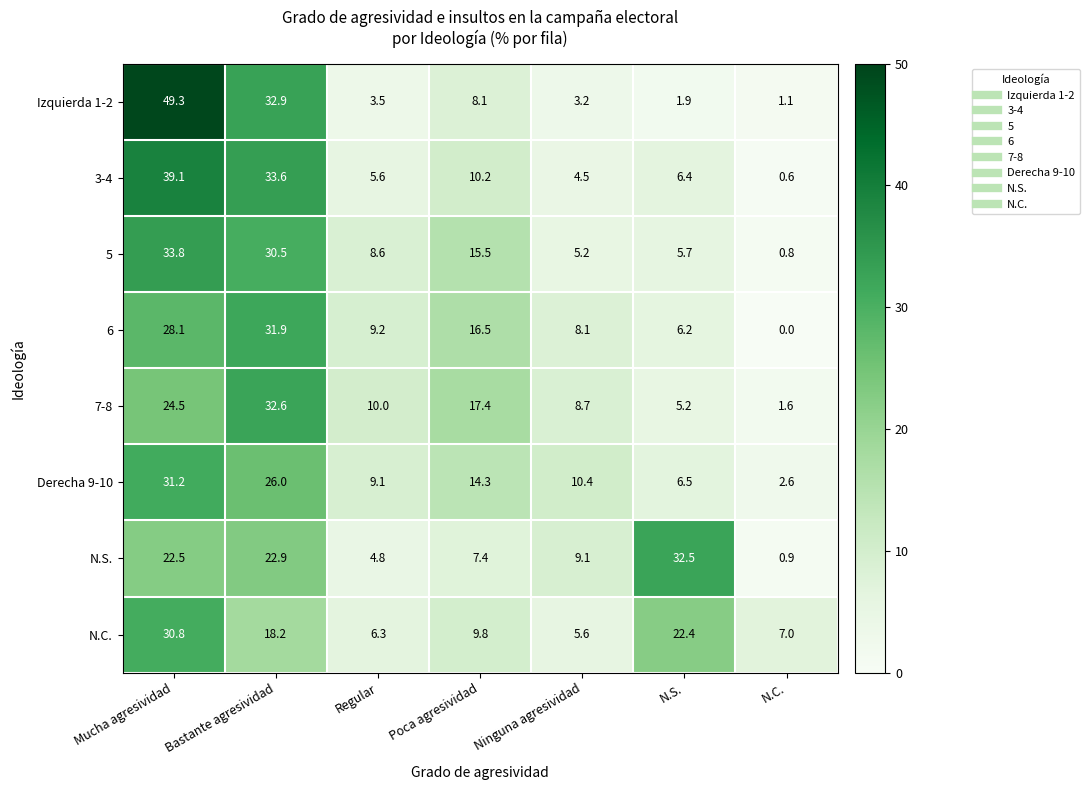

How many values in the 3-4 series exceed 6?

4